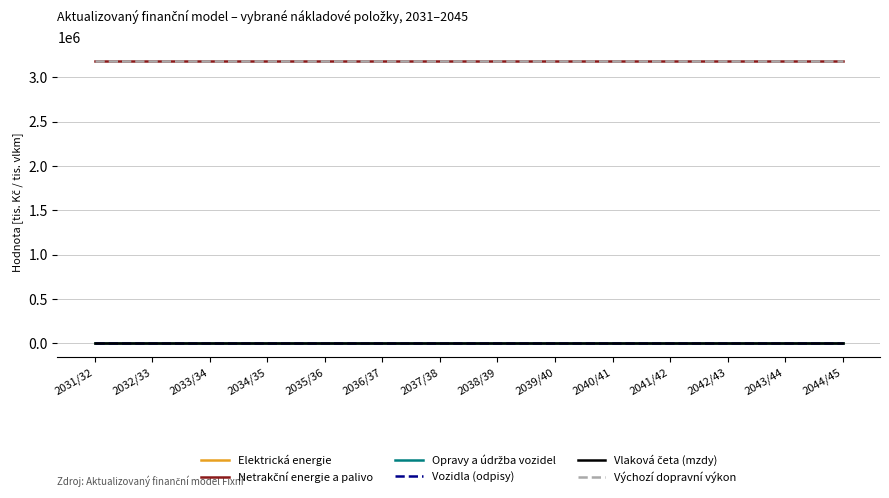

Is this an area chart (filled region under the line)?

No